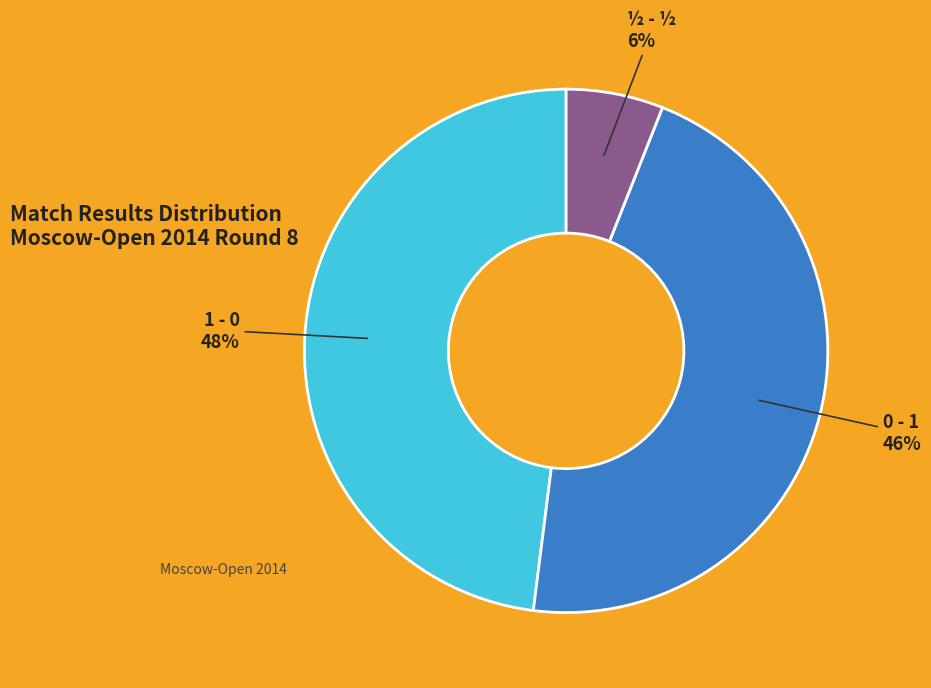

Rank the categories by value from lowest to highest.

½ - ½, 0 - 1, 1 - 0